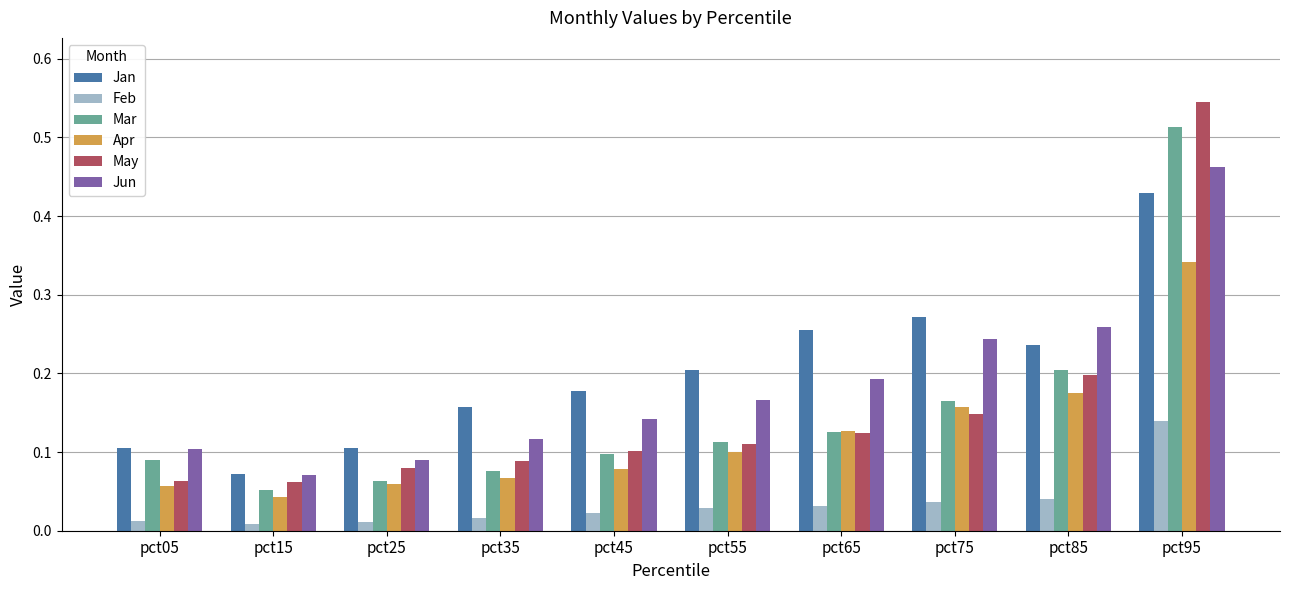

Rank the series by their maximum value, from highest to lowest.

May, Mar, Jun, Jan, Apr, Feb